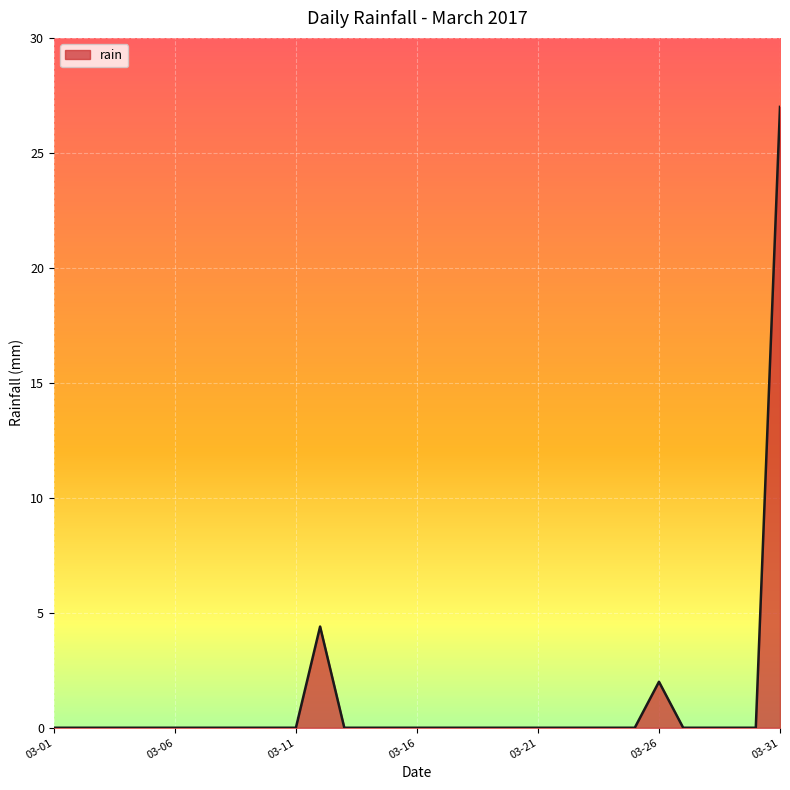

Does the chart display data point markers on the line(s)?

No